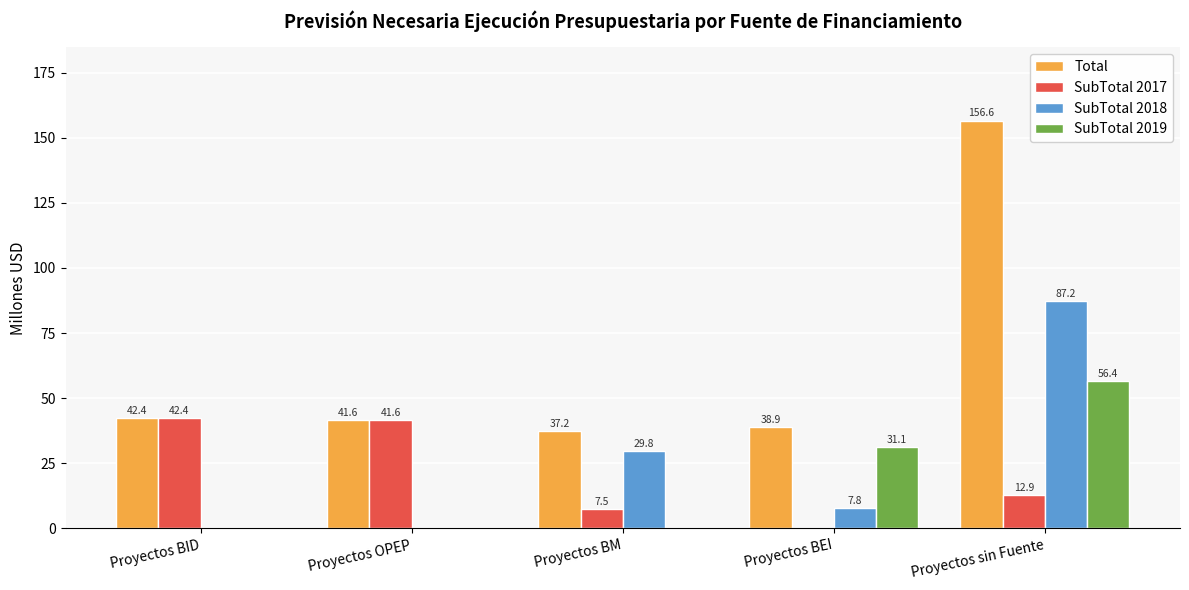

What is the sum of the SubTotal 2017 values at Proyectos sin Fuente and Proyectos BM?

20.4